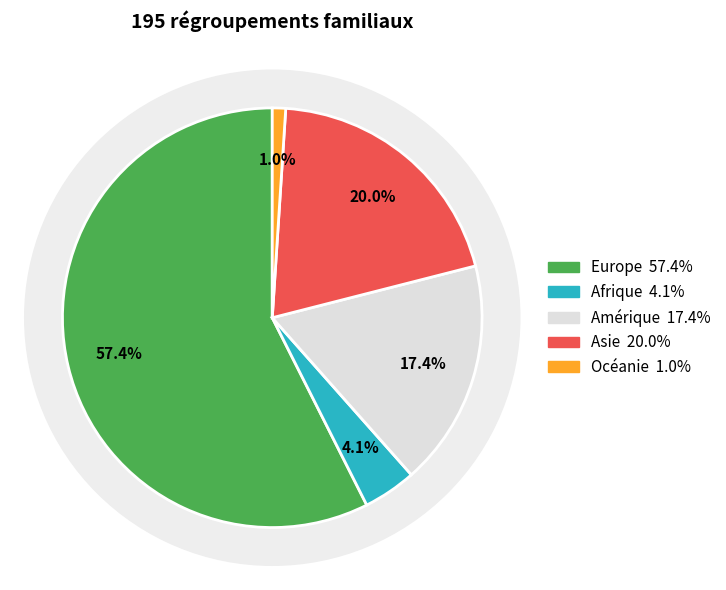

The Océanie slice represents 1% of the pie. True or false?

True